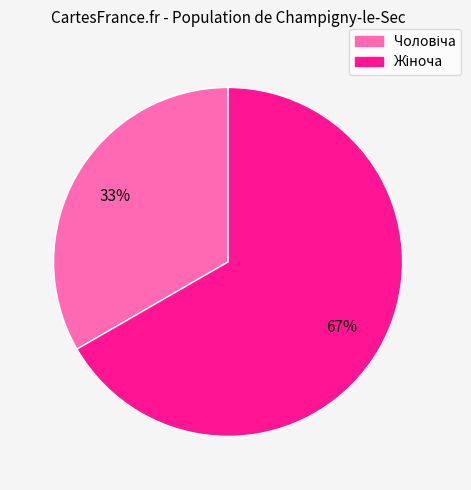

How many segments does this pie chart have?

2